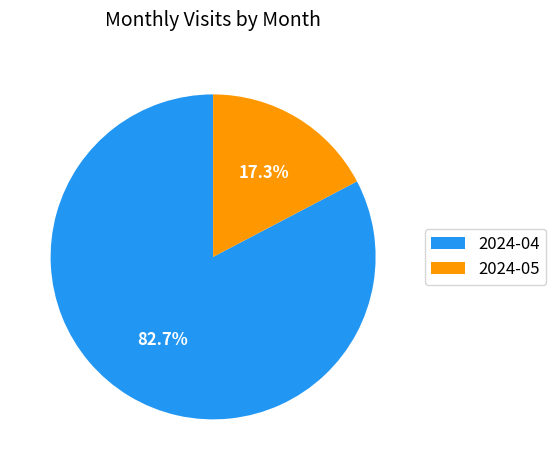

Which category has the biggest portion of the pie?

2024-04